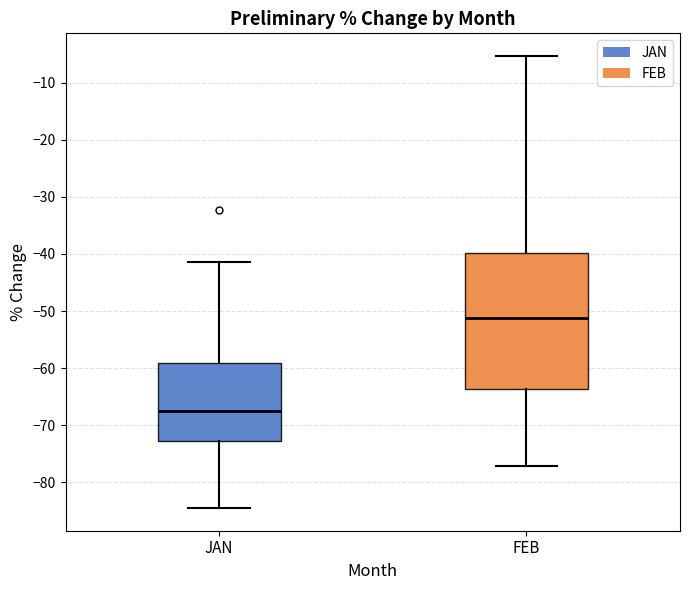

Reading left to right, read every box against the y-axis: the position of its median line, the range the box covers, and the ends of its whiskers. The values are not printed on the chart, so give them approximately, as read against the axis.

JAN: median -68, box -73 to -59, whiskers -84 to -41
FEB: median -51, box -64 to -40, whiskers -77 to -5